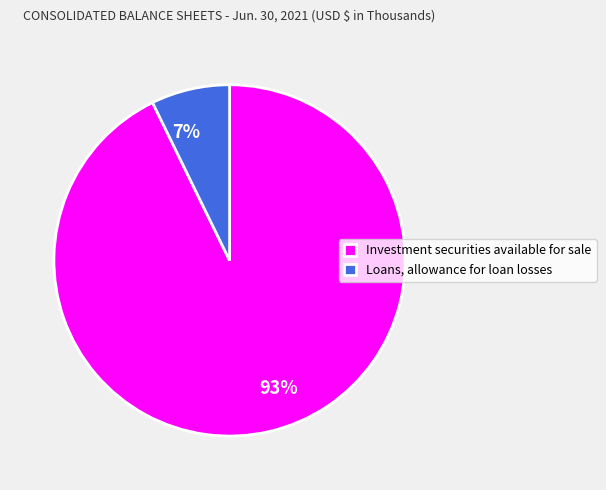

To the nearest percent, what is the difference between the Loans, allowance for loan losses and Investment securities available for sale slice percentages?

86%